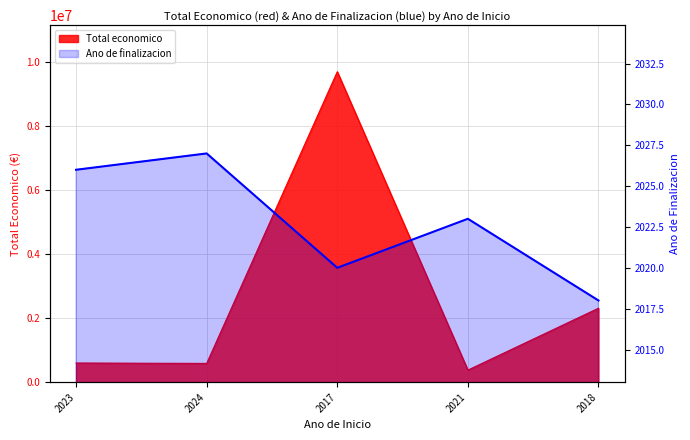

What position from the right is 2024?

4